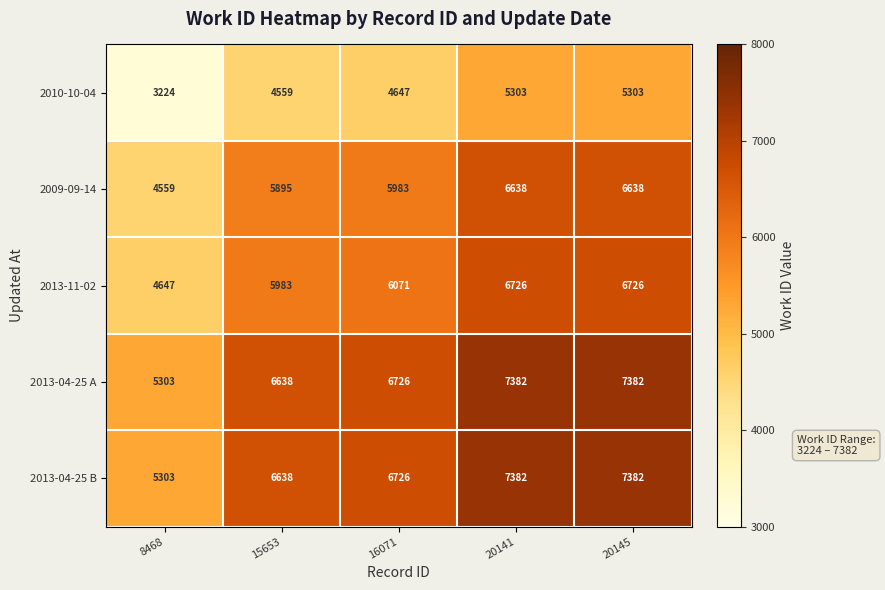

What is the maximum value for 2009-09-14?

6638